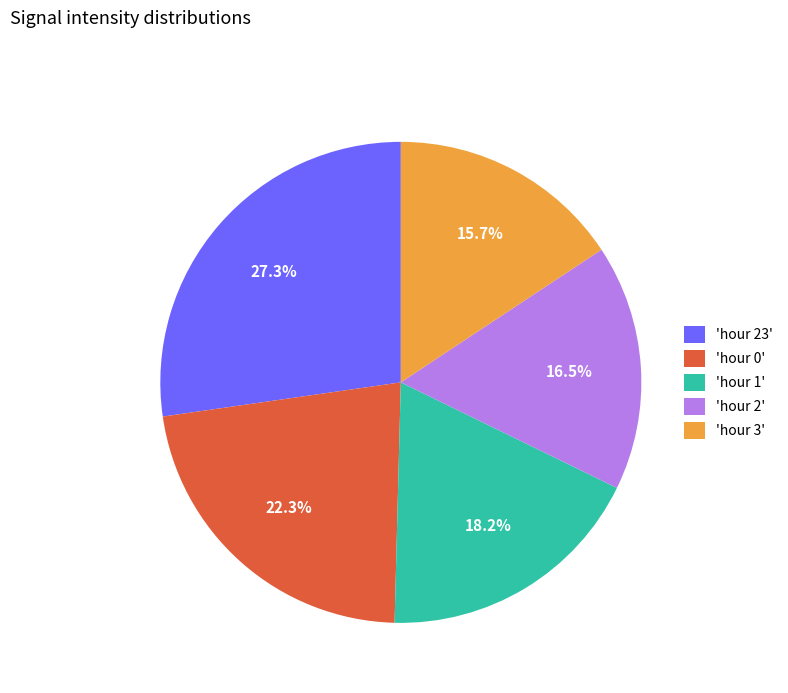

What is the ratio of the value at 'hour 3' to the value at 'hour 1'?

0.9